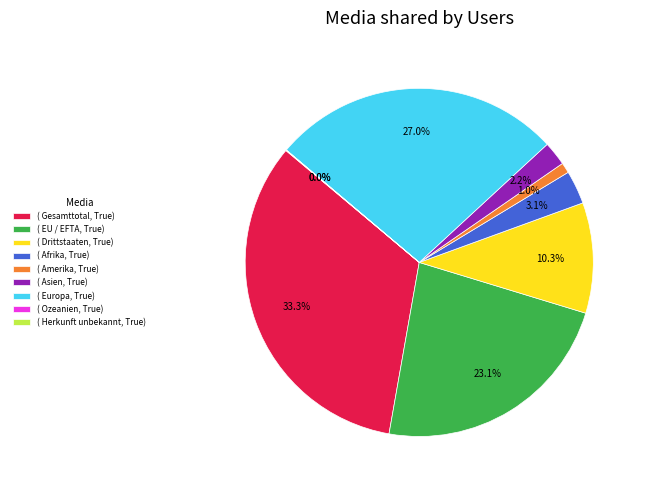

Between ( Drittstaaten, True) and ( EU / EFTA, True), which is larger?

( EU / EFTA, True)